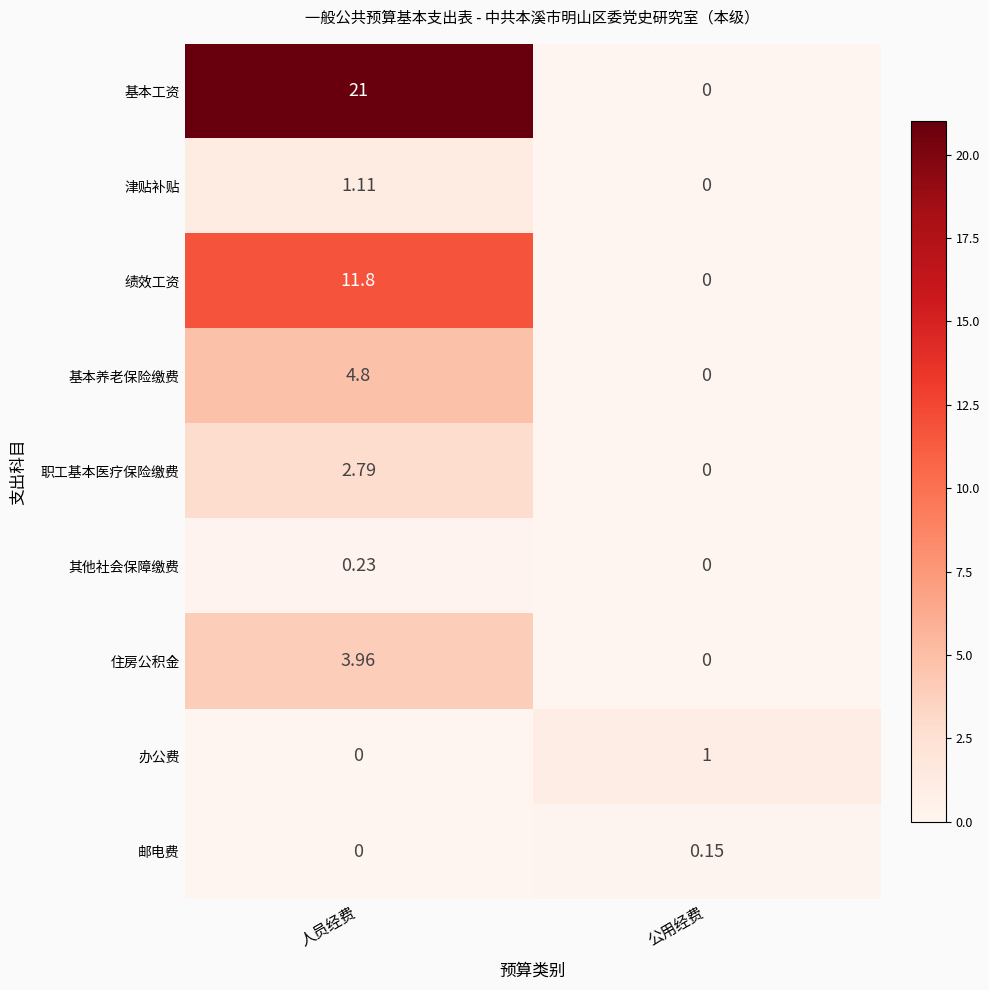

Is the value of 绩效工资 at 公用经费 greater than the value of 津贴补贴 at 人员经费?

No